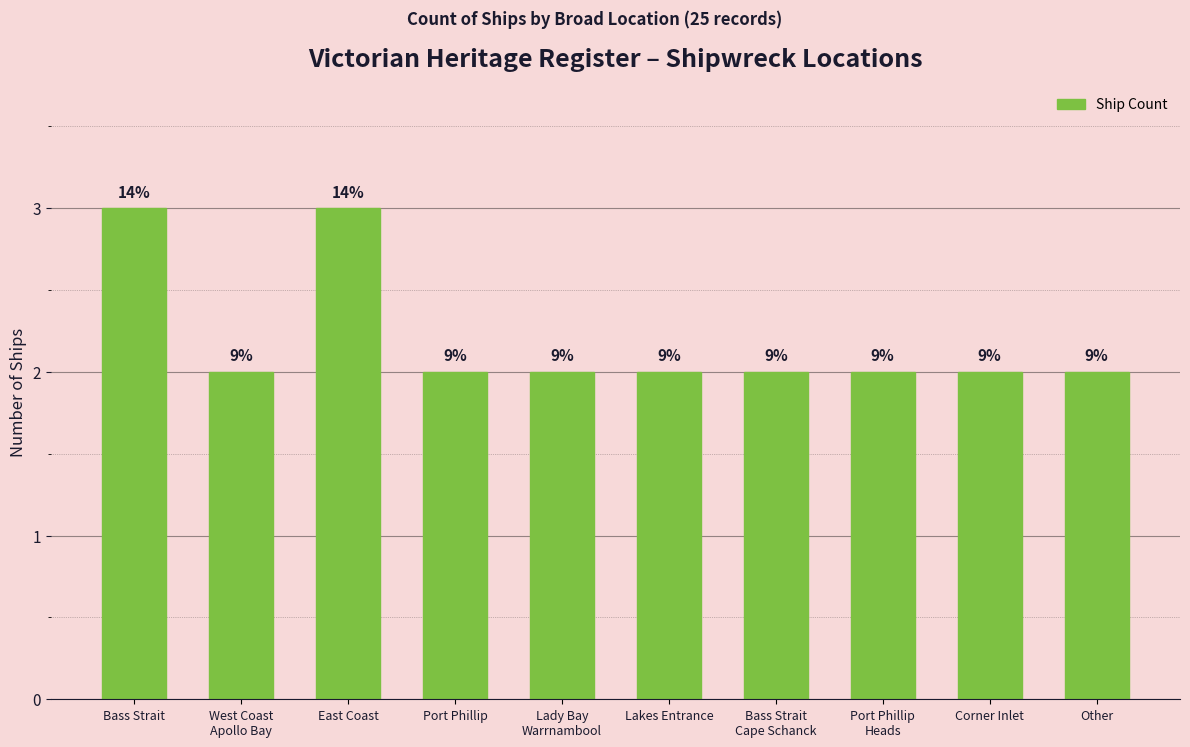

Are the bars horizontal?

No